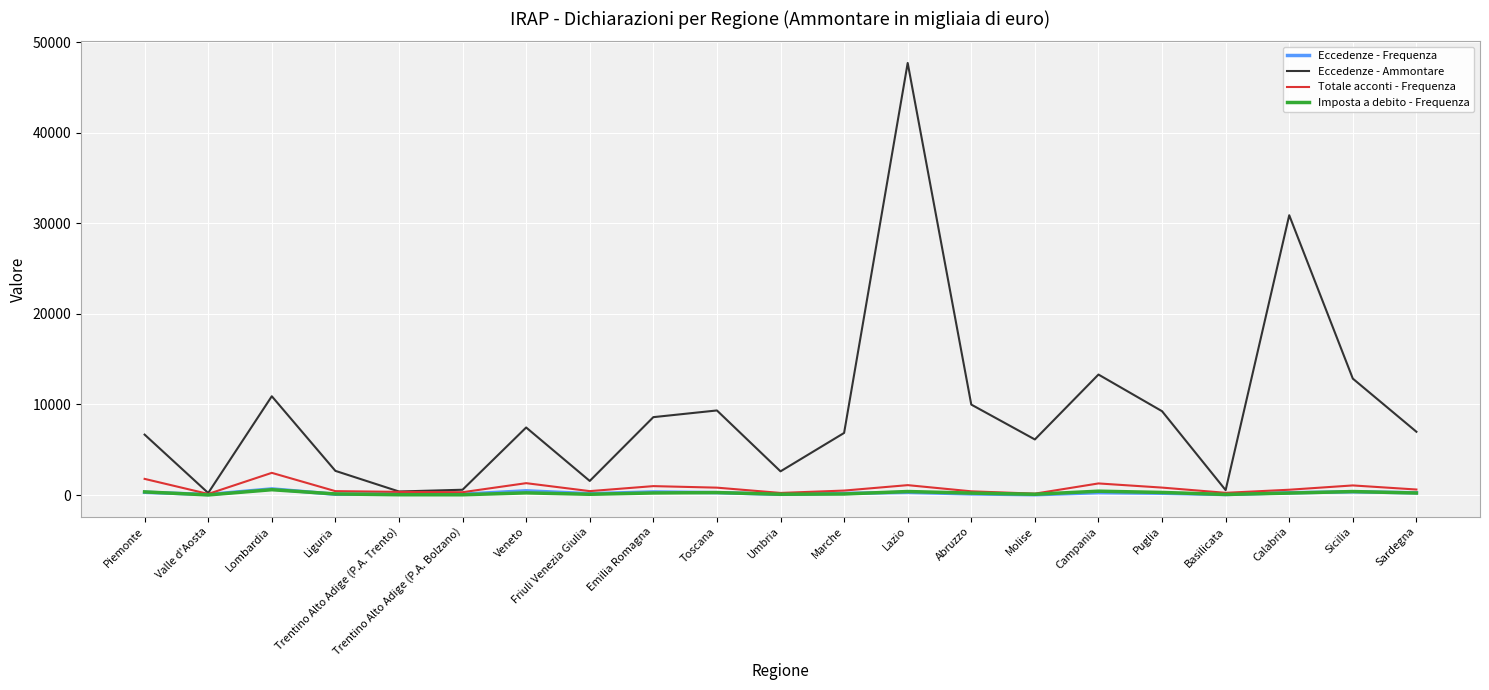

What is the highest value of the Totale acconti - Frequenza series?

2449